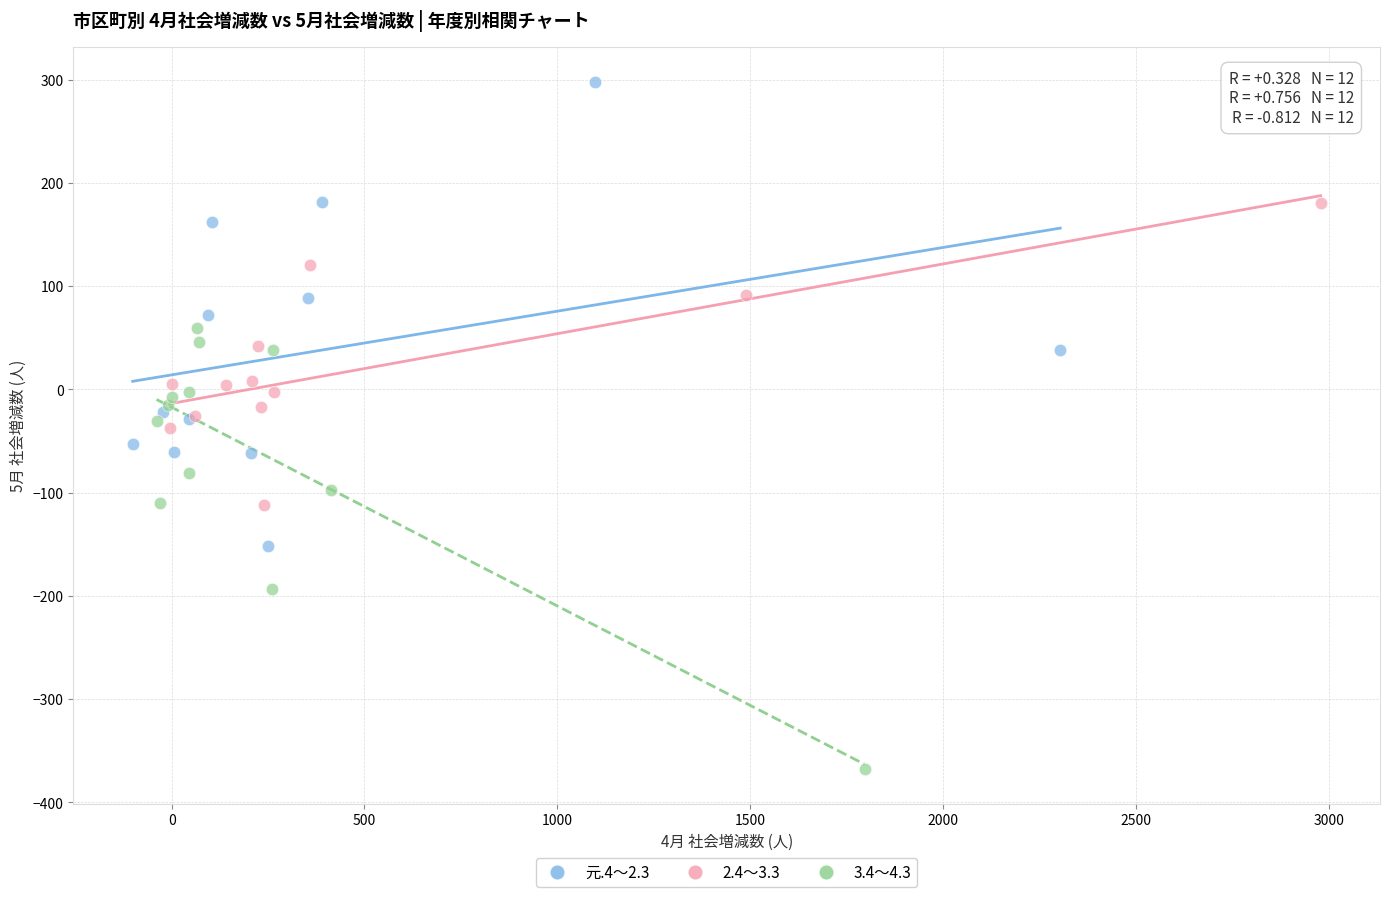

Which series has the largest Y range (max minus min)?

元.4～2.3